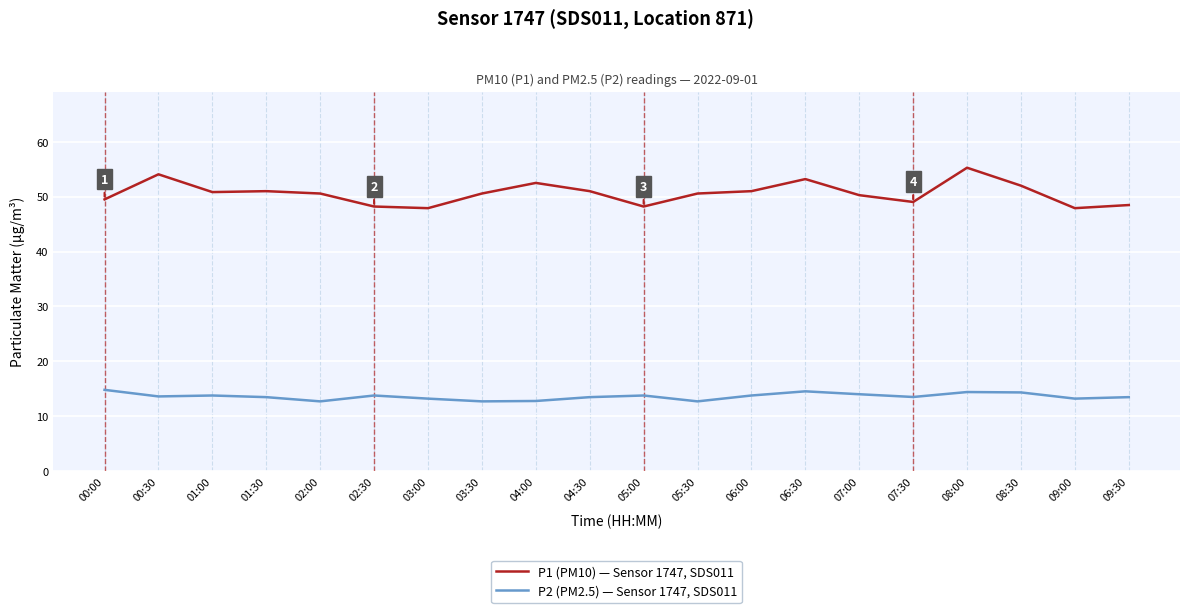

True or false: P1 (PM10) — Sensor 1747, SDS011 has more than 1 points higher than both neighbors.

True